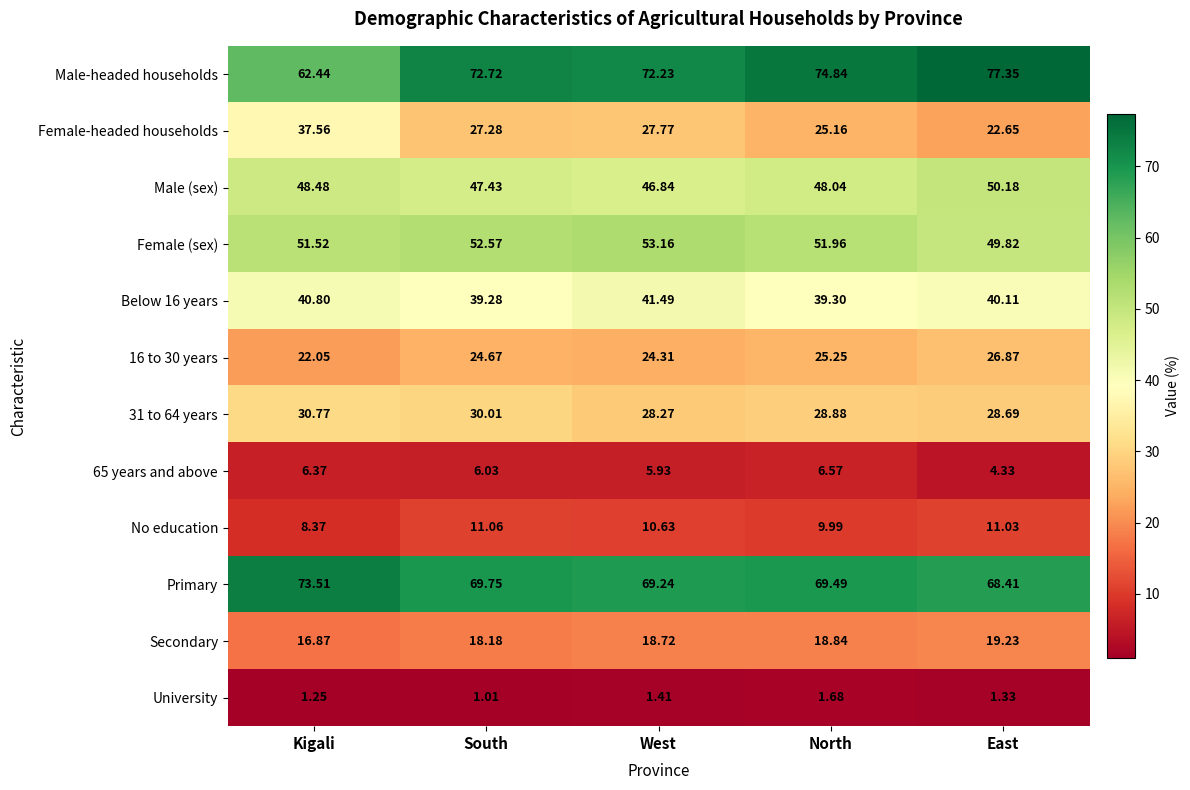

At which label does Below 16 years reach its peak?

West